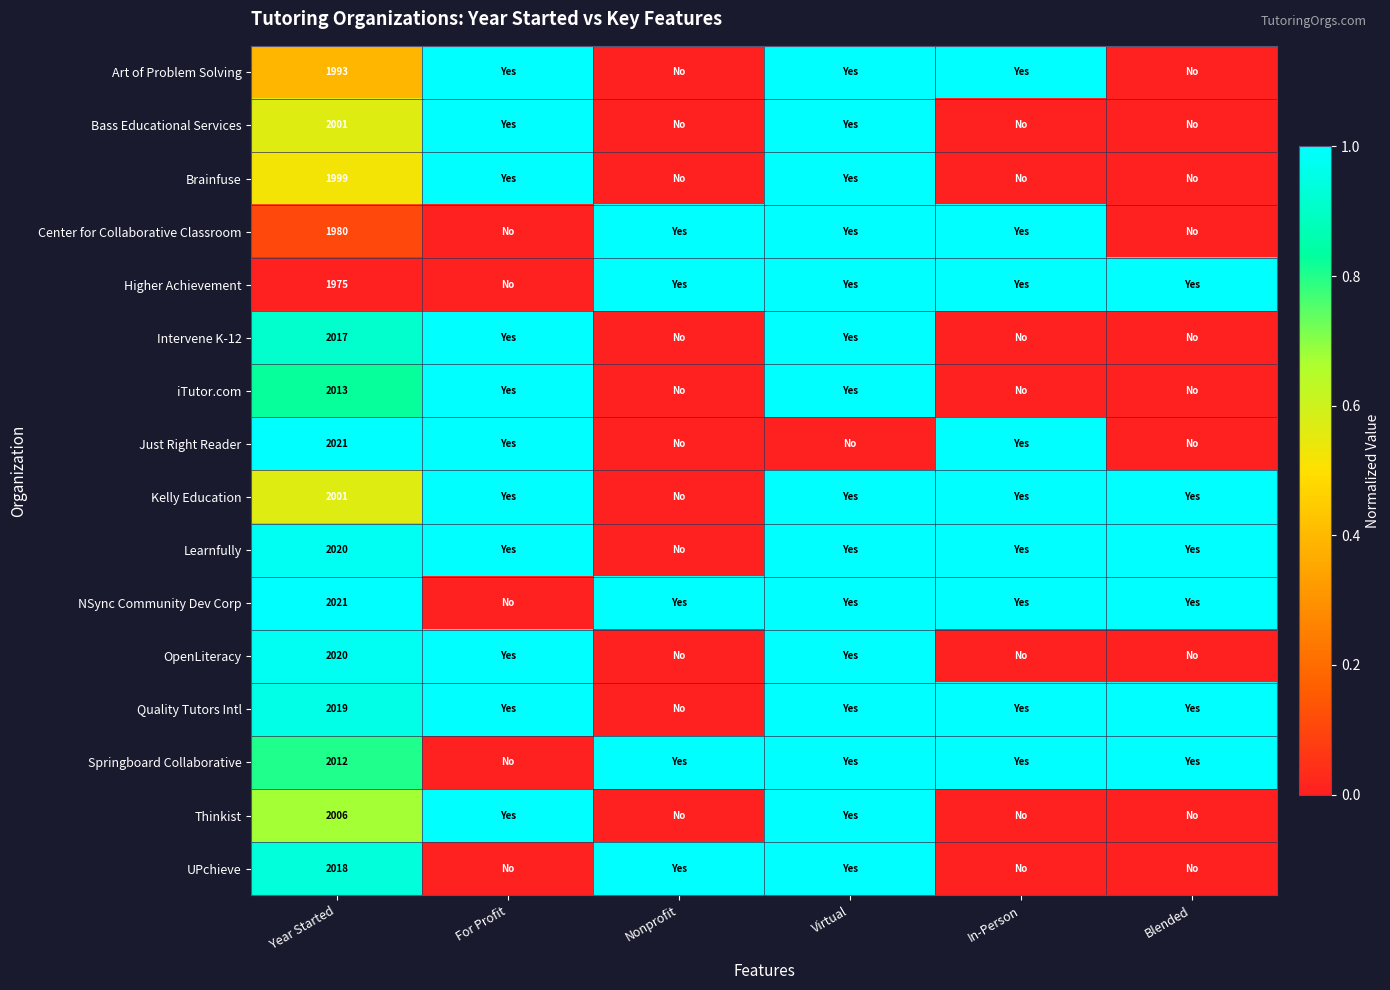

Is it true that Intervene K-12 equals 2748 at Year Started?

False